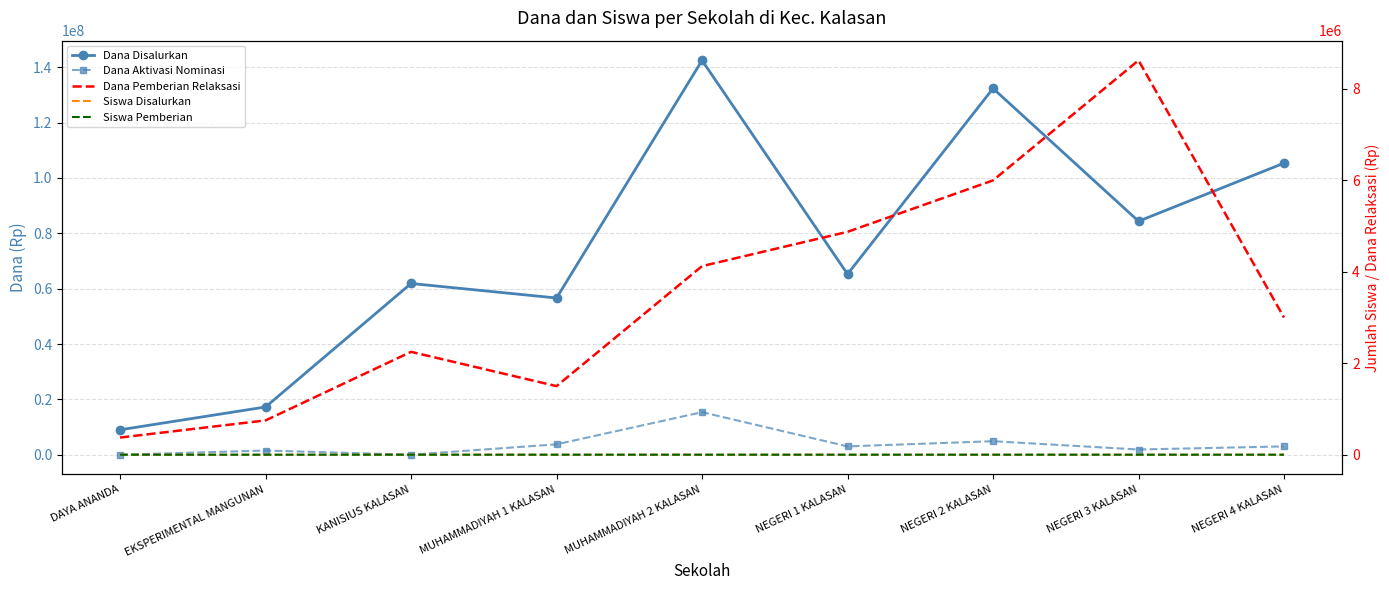

How many interior local peaks does the Dana Pemberian Relaksasi series have?

2